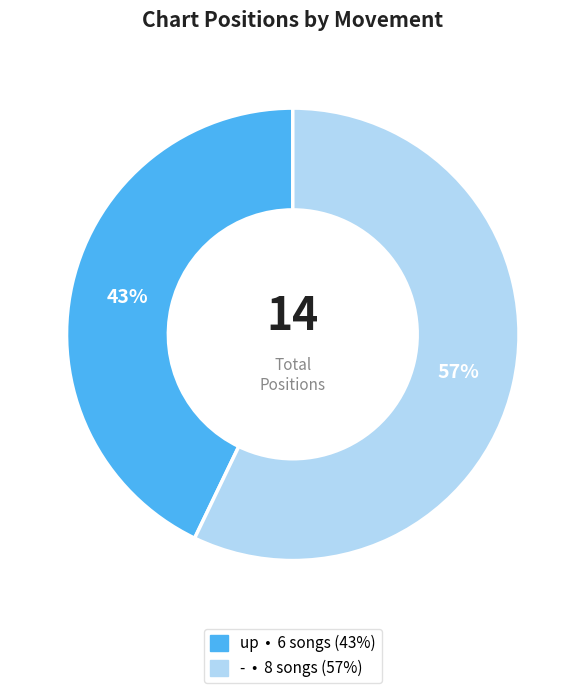

Is it true that - is 57% of the pie?

True